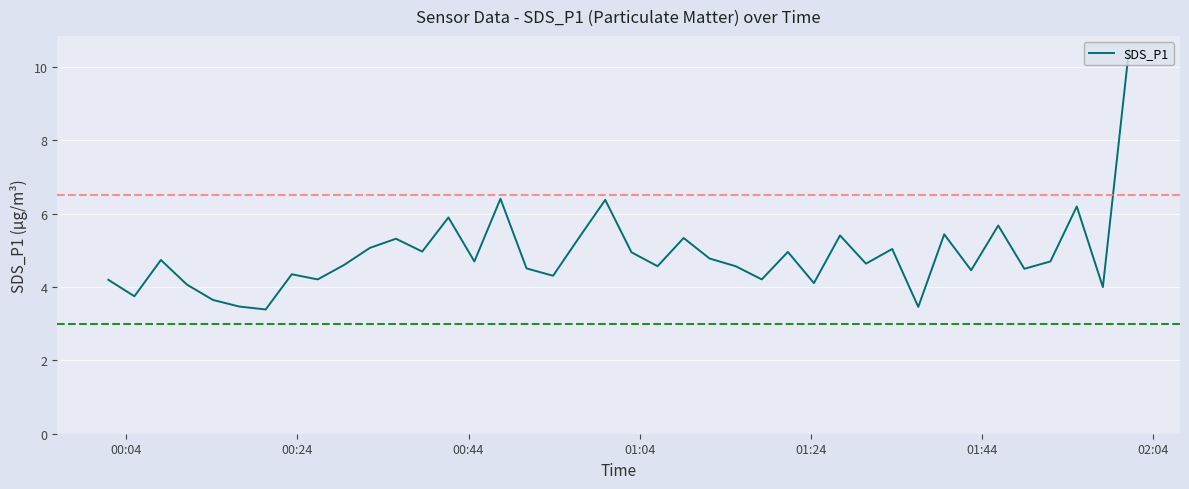

What is the smallest value displayed?

3.4